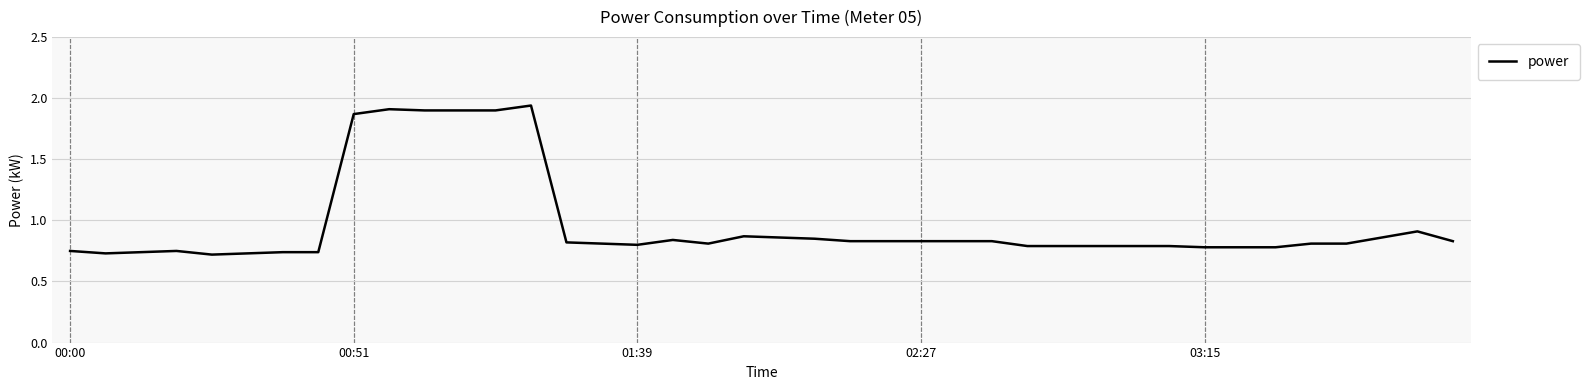

What is the sum of all values?

38.6